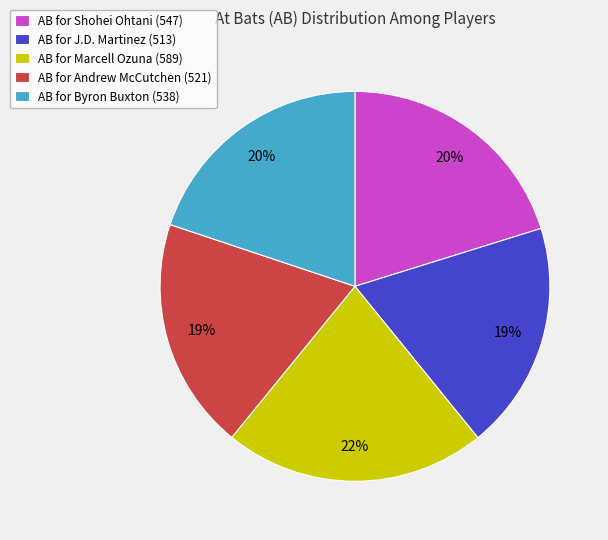

What is the largest slice in the pie chart?

AB for Marcell Ozuna (589)